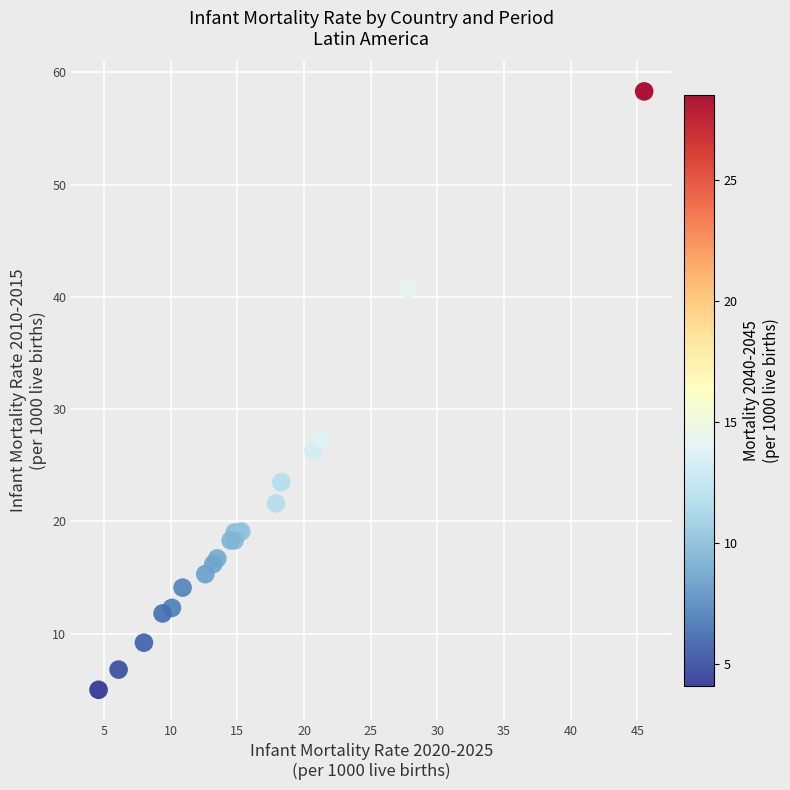

What Y value in the scatter plot is closest to 31?

27.4